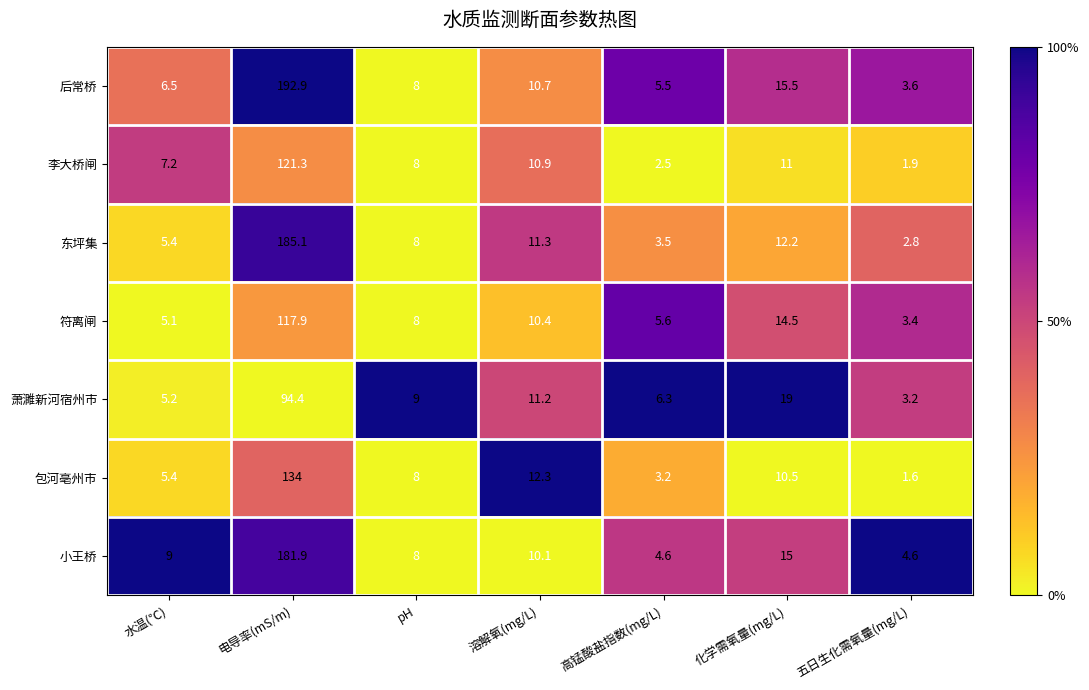

How many series are shown in this chart?

7